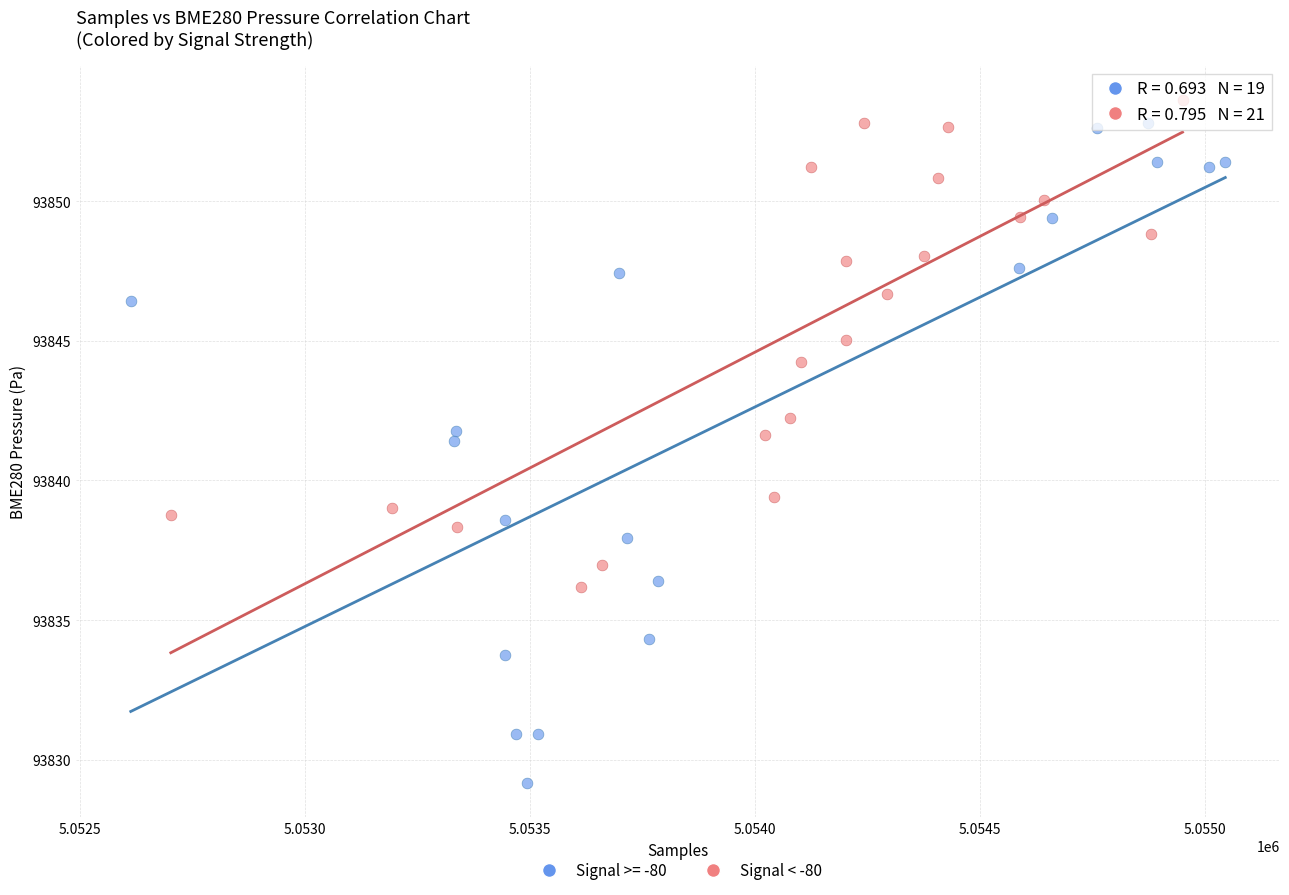

Which series contains the lowest Y value?

Signal >= -80